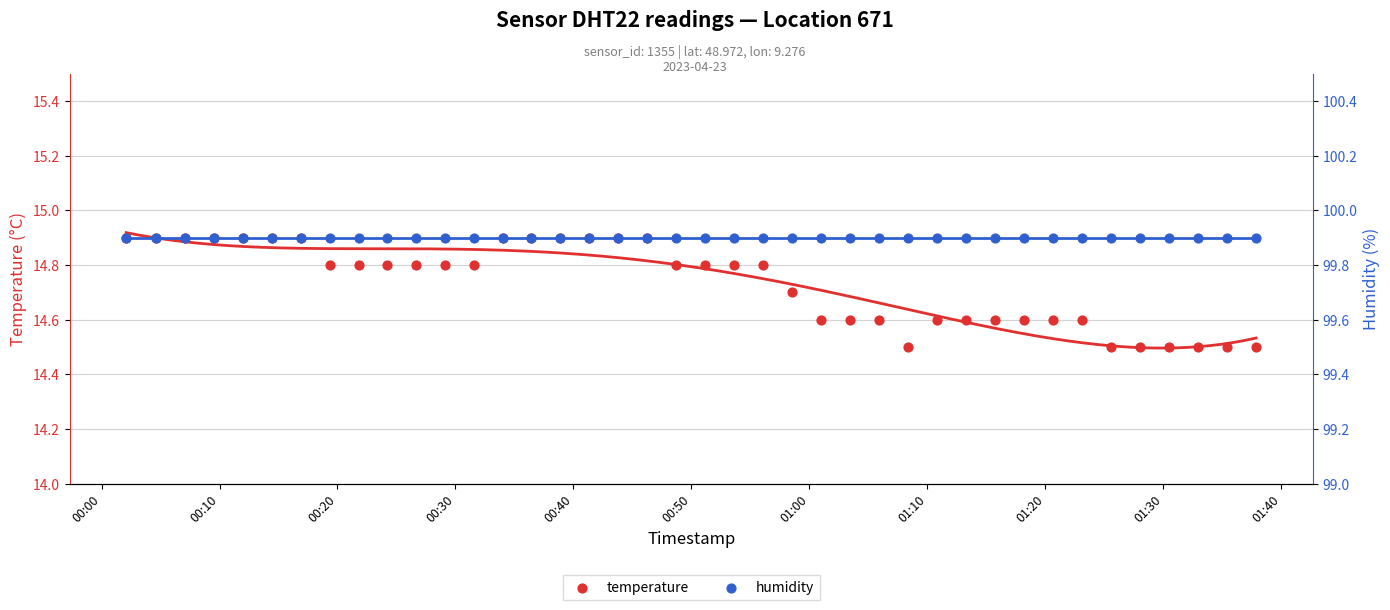

Which series reaches the minimum Y coordinate?

temperature